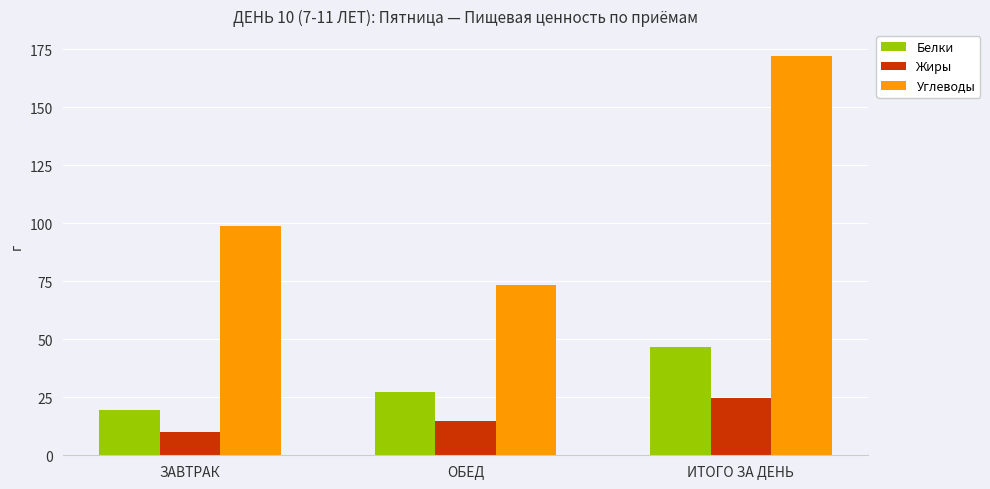

How many groups of bars are there?

3